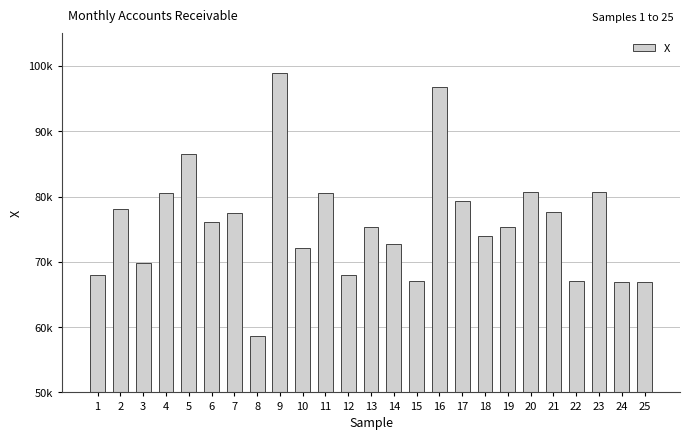

What is the change in value from 14 to 25?

-5771